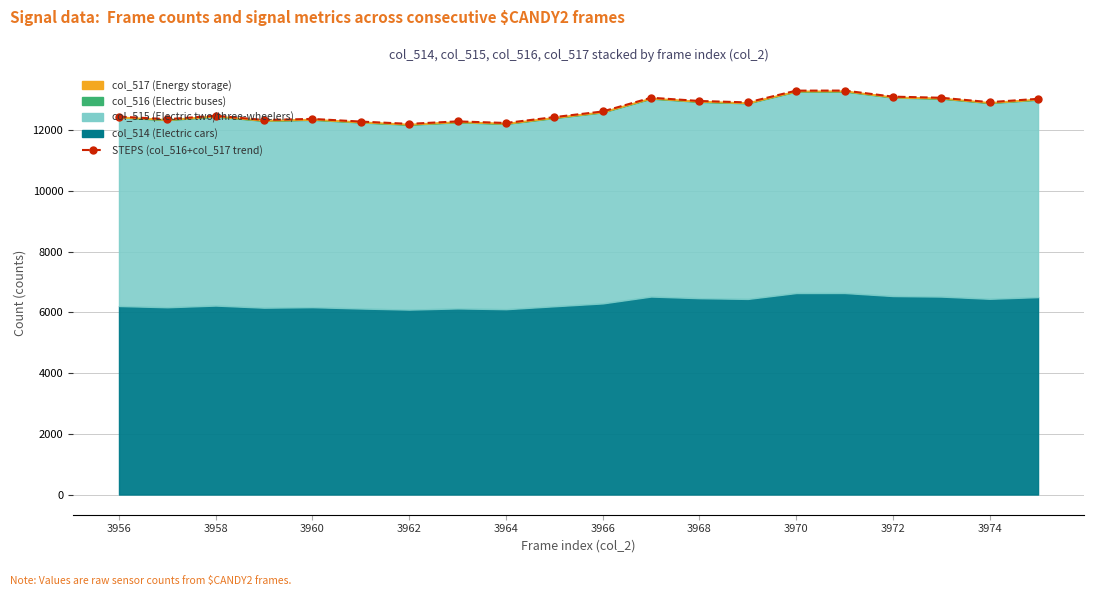

What is the difference between the maximum and minimum values?

1096.7